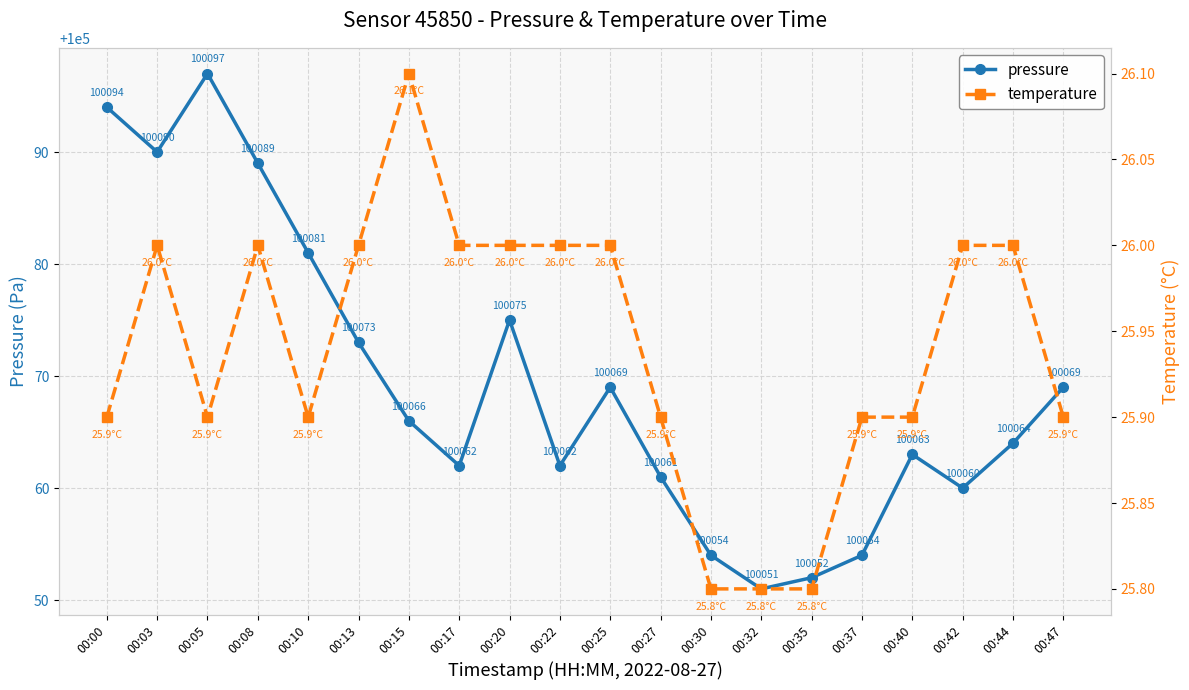

Which series has the largest total across all categories?

pressure